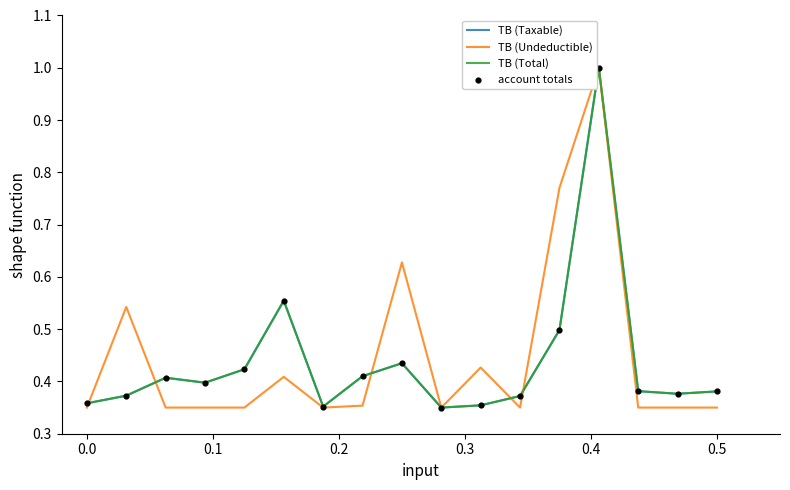

What is the highest value of the TB (Undeductible) series?

1.0